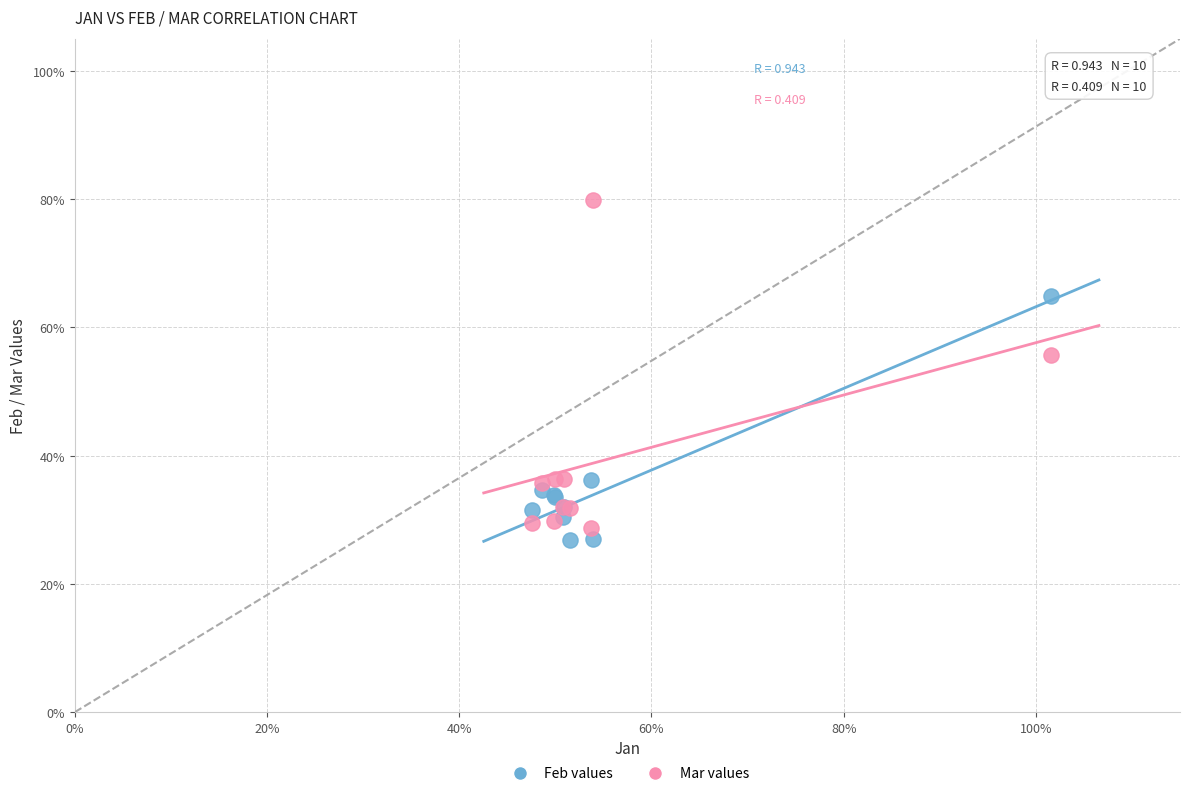

Which series contains the highest Y value?

Mar values